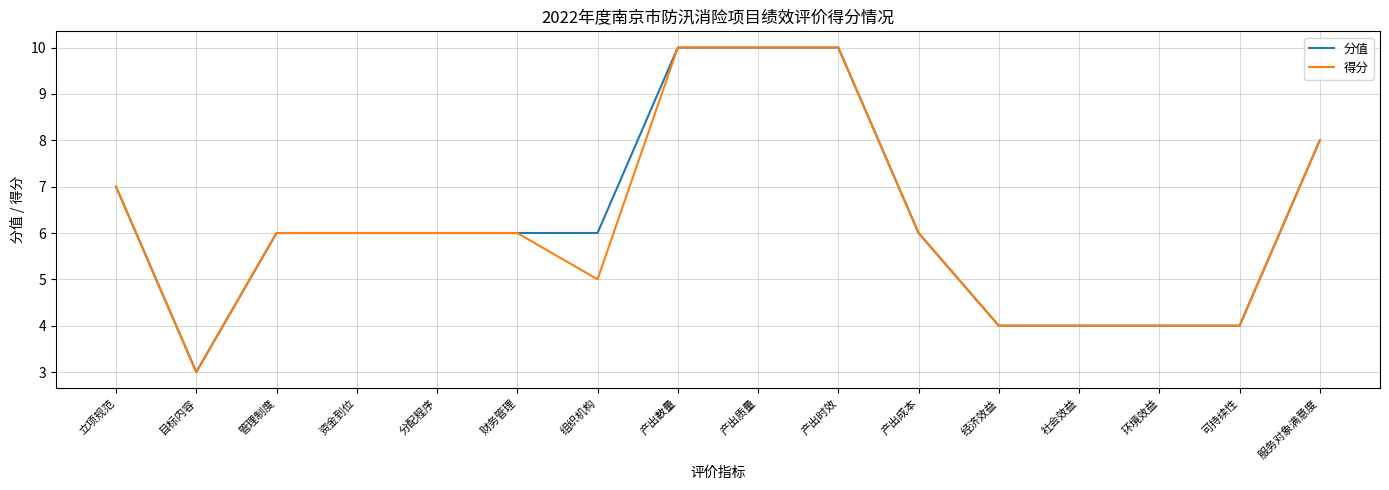

The 得分 series shows 4 at 环境效益. True or false?

True